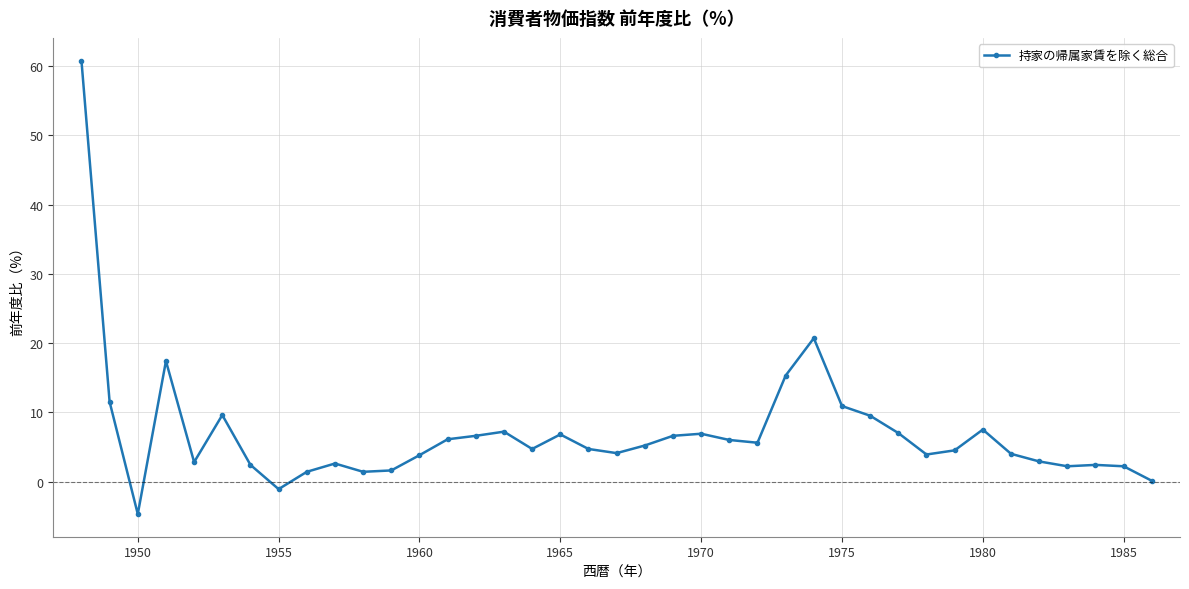

What is the minimum value shown in the chart?

-4.7